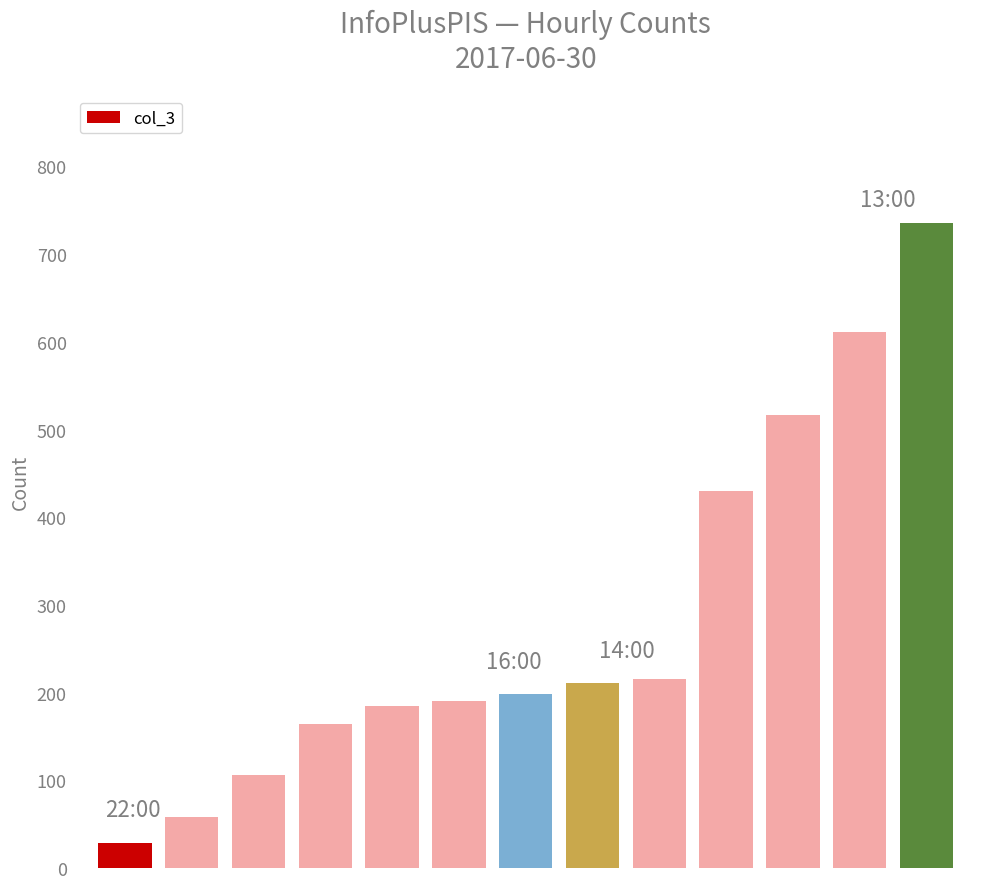

How many bars are there in total?

13